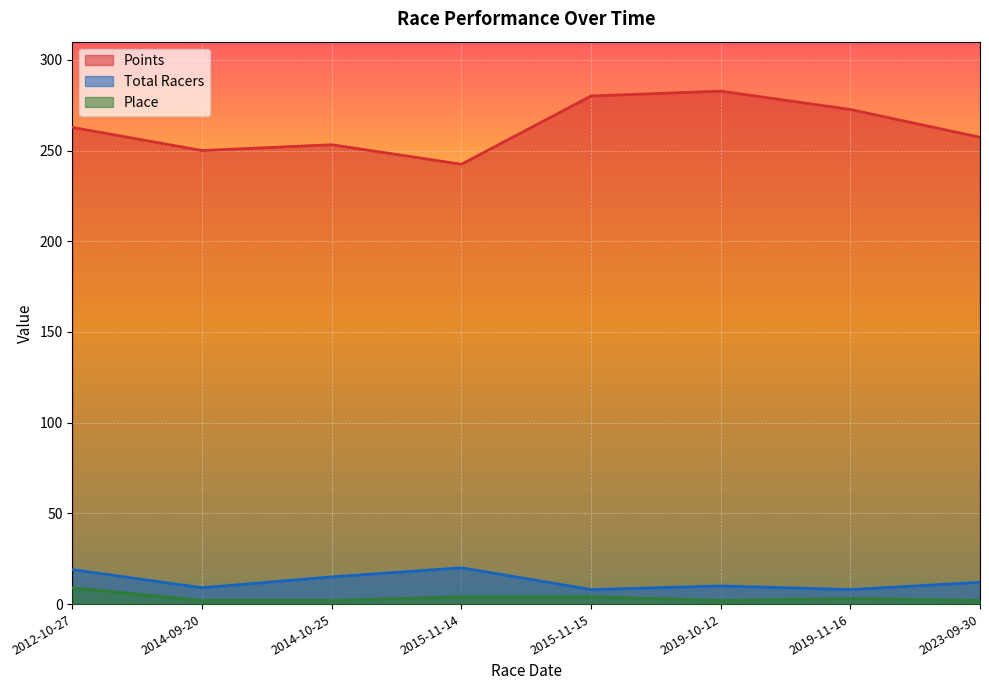

What is the average value of the Place series?

3.5